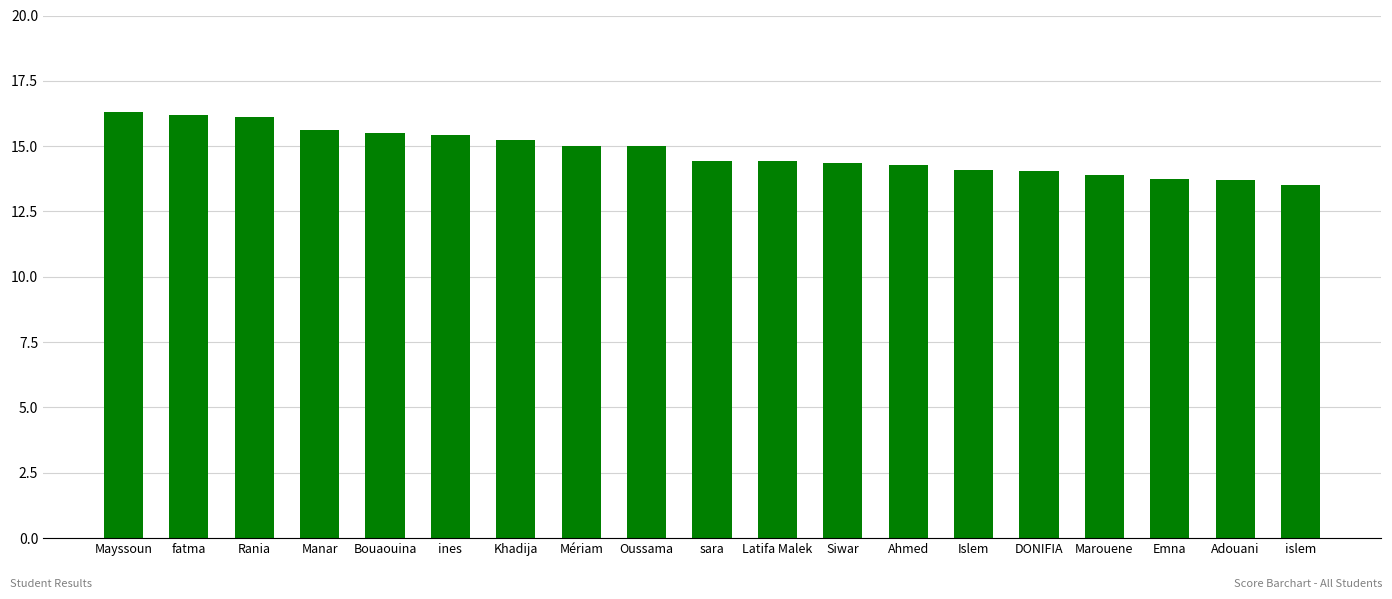

What is the approximate value at Manar?

15.6